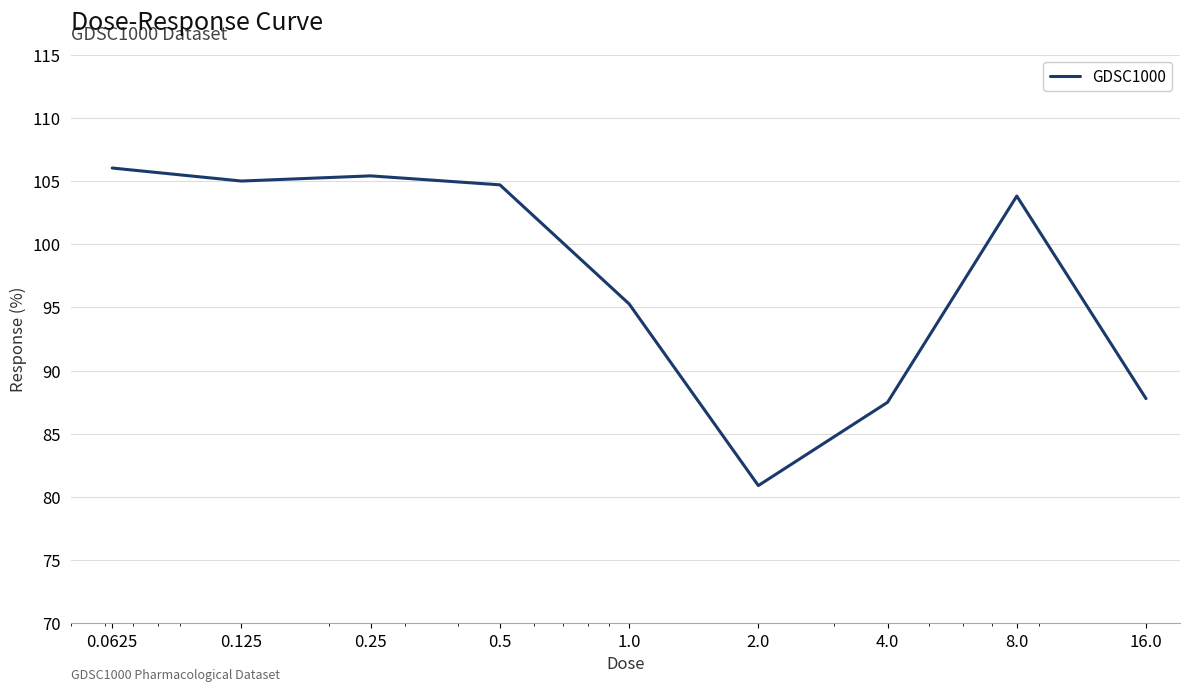

What is the greatest value displayed?

106.0